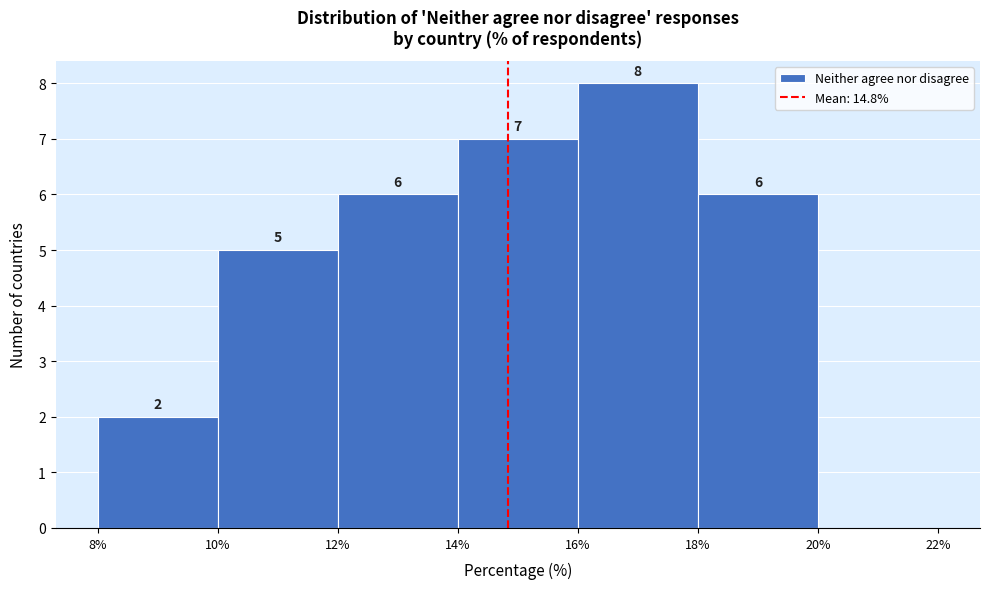

Which range on the x-axis has the tallest bar?

16% to 18%